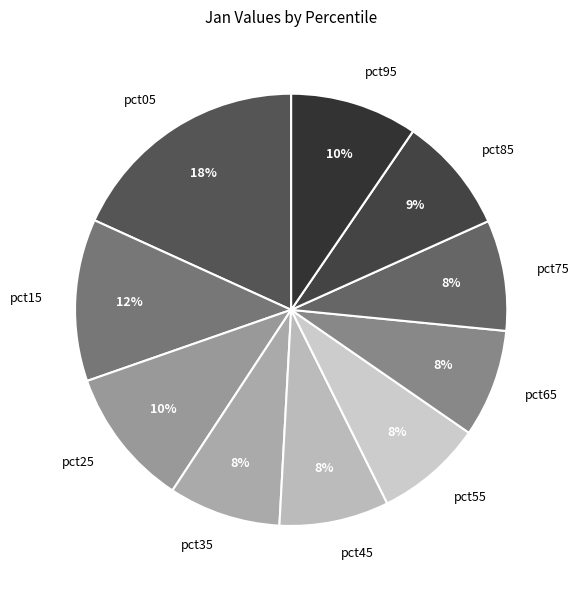

To the nearest percent, what portion does pct05 represent?

18%